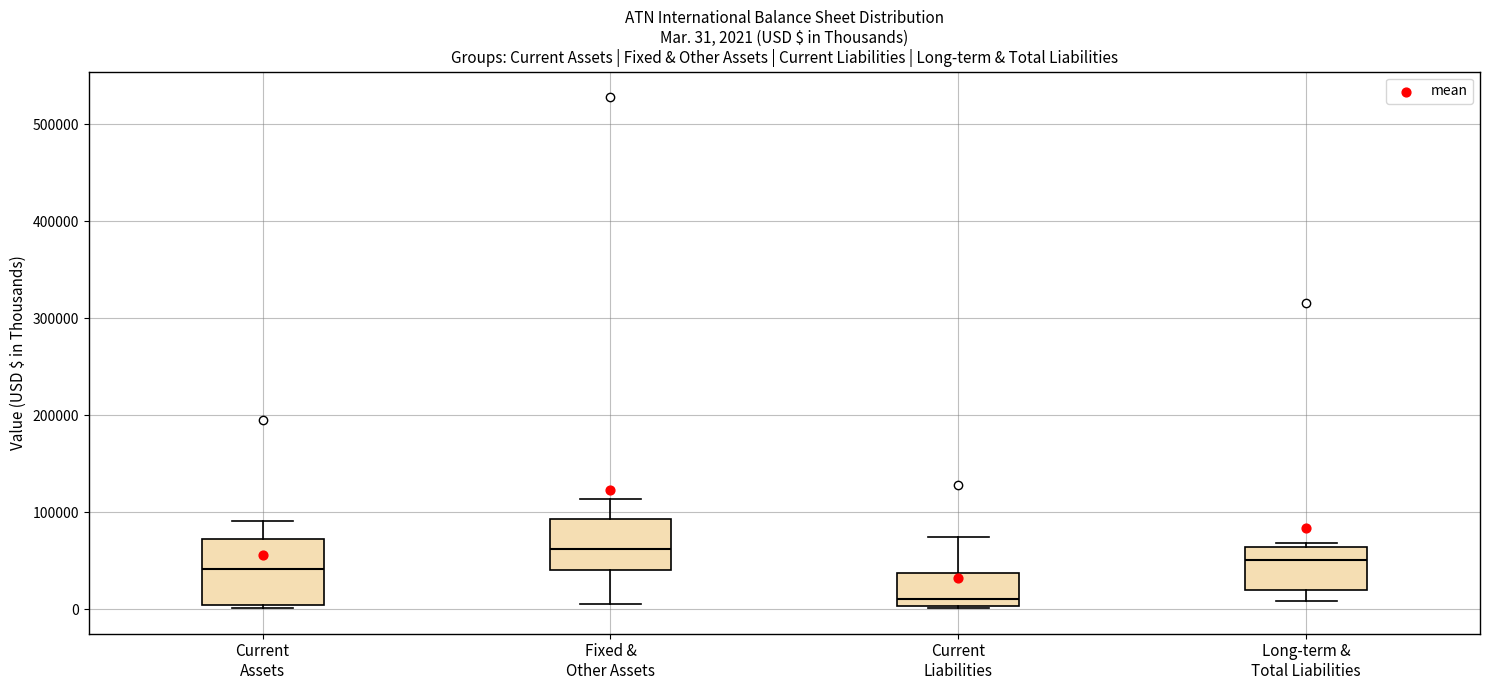

Which box is the tallest, from its lower edge to its upper edge?

Current Assets